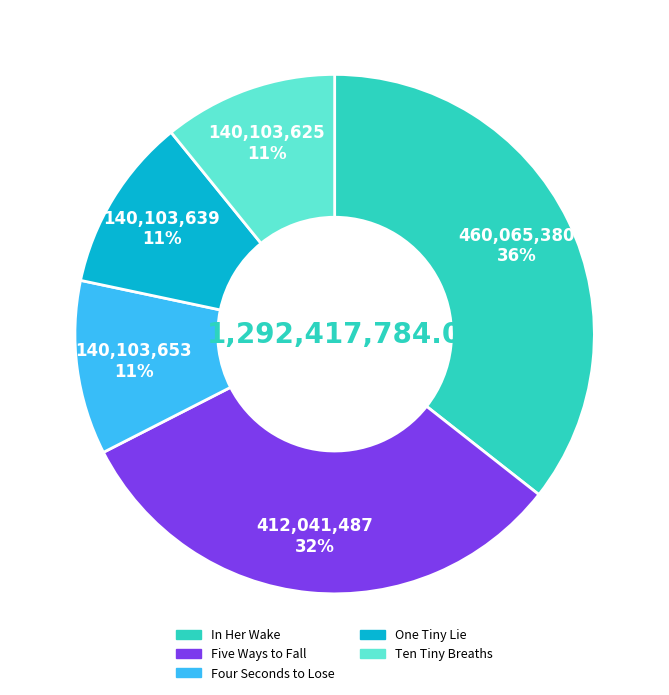

What is the ratio of the value at Four Seconds to Lose to the value at One Tiny Lie?

1.0